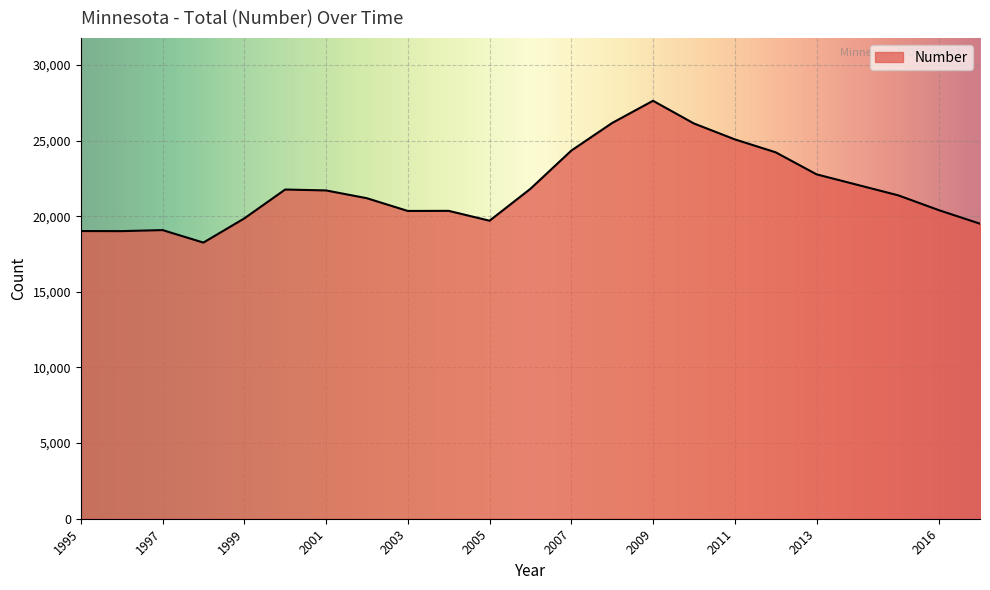

What is the greatest value displayed?

27633